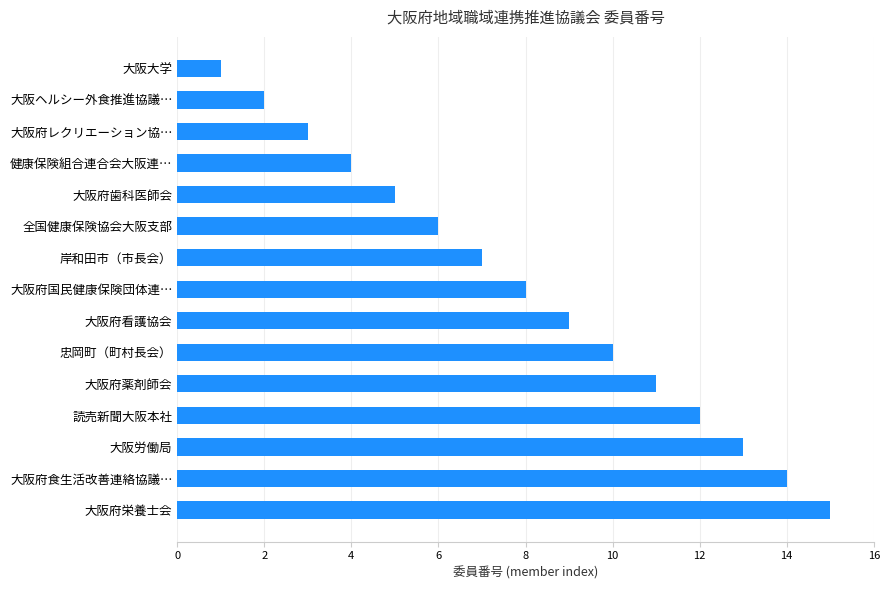

What is the greatest value displayed?

15